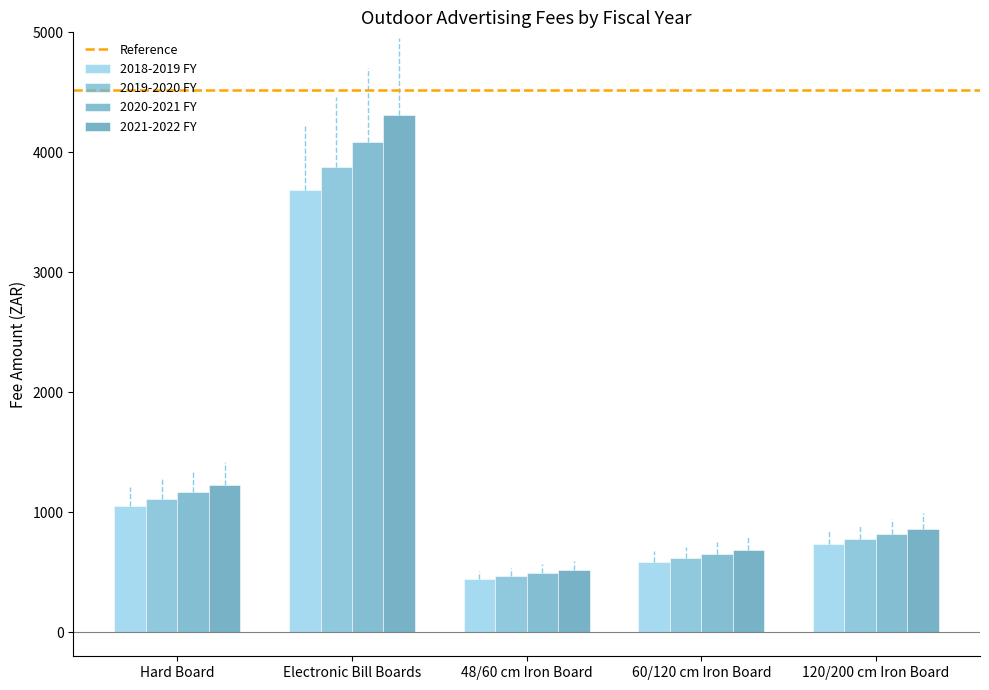

What is the label of the 5th bar from the right?

Hard Board